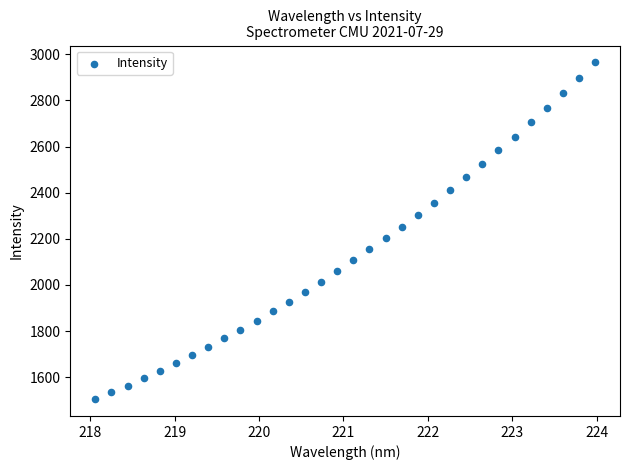

What is the range of X values (max minus min)?

5.9